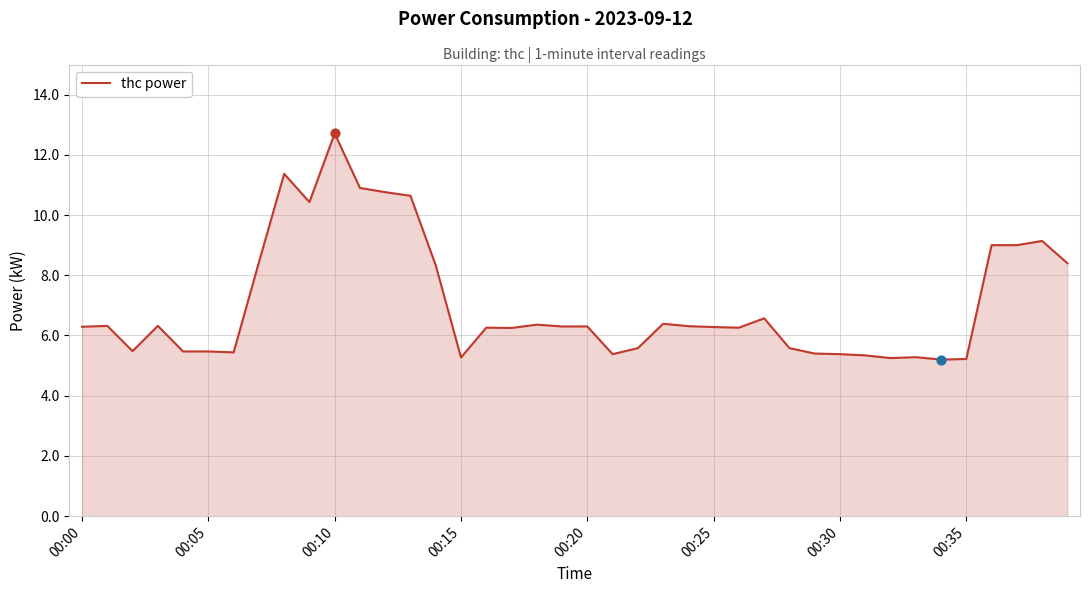

What is the difference between the maximum and minimum values?

7.5